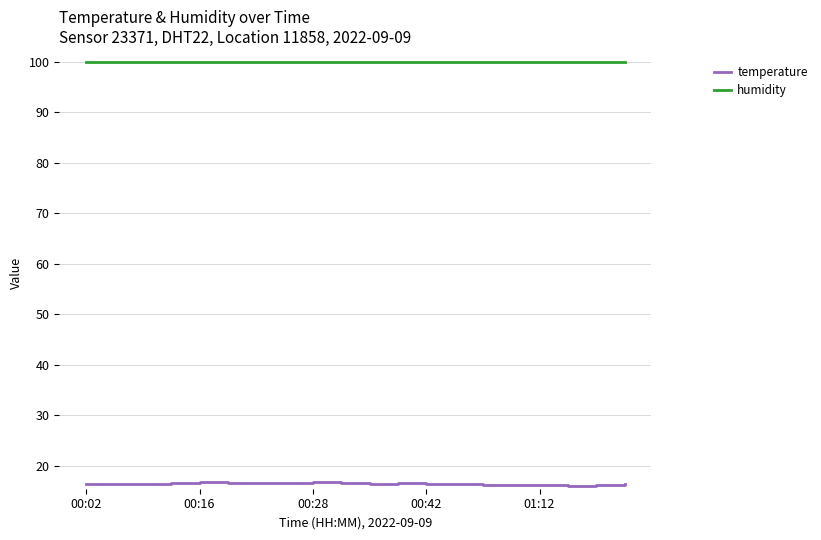

Which series has the largest total across all categories?

humidity